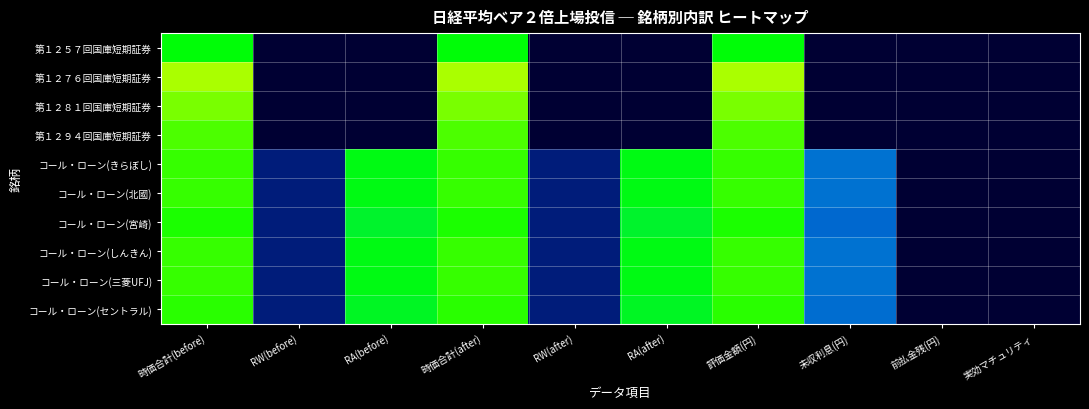

Reading right to left, transcribe all the data shown in this chart.

第１２５７回国庫短期証券: 実効マチュリティ=0.0	前払金残(円)=0.0	未収利息(円)=0.0	評価金額(円)=19.9	RA(after)=0.0	RW(after)=0.0	時価合計(after)=19.9	RA(before)=0.0	RW(before)=0.0	時価合計(before)=19.9
第１２７６回国庫短期証券: 実効マチュリティ=0.0	前払金残(円)=0.0	未収利息(円)=0.0	評価金額(円)=23.7	RA(after)=0.0	RW(after)=0.0	時価合計(after)=23.7	RA(before)=0.0	RW(before)=0.0	時価合計(before)=23.7
第１２８１回国庫短期証券: 実効マチュリティ=0.0	前払金残(円)=0.0	未収利息(円)=0.0	評価金額(円)=22.6	RA(after)=0.0	RW(after)=0.0	時価合計(after)=22.6	RA(before)=0.0	RW(before)=0.0	時価合計(before)=22.6
第１２９４回国庫短期証券: 実効マチュリティ=0.0	前払金残(円)=0.0	未収利息(円)=0.0	評価金額(円)=21.7	RA(after)=0.0	RW(after)=0.0	時価合計(after)=21.7	RA(before)=0.0	RW(before)=0.0	時価合計(before)=21.7
コール・ローン(きらぼし): 実効マチュリティ=0.0	前払金残(円)=0.0	未収利息(円)=9.9	評価金額(円)=21.2	RA(after)=19.6	RW(after)=3.0	時価合計(after)=21.2	RA(before)=19.6	RW(before)=3.0	時価合計(before)=21.2
コール・ローン(北國): 実効マチュリティ=0.0	前払金残(円)=0.0	未収利息(円)=9.9	評価金額(円)=21.2	RA(after)=19.6	RW(after)=3.0	時価合計(after)=21.2	RA(before)=19.6	RW(before)=3.0	時価合計(before)=21.2
コール・ローン(宮崎): 実効マチュリティ=0.0	前払金残(円)=0.0	未収利息(円)=9.4	評価金額(円)=20.7	RA(after)=19.1	RW(after)=3.0	時価合計(after)=20.7	RA(before)=19.1	RW(before)=3.0	時価合計(before)=20.7
コール・ローン(しんきん): 実効マチュリティ=0.0	前払金残(円)=0.0	未収利息(円)=9.9	評価金額(円)=21.2	RA(after)=19.6	RW(after)=3.0	時価合計(after)=21.2	RA(before)=19.6	RW(before)=3.0	時価合計(before)=21.2
コール・ローン(三菱UFJ): 実効マチュリティ=0.0	前払金残(円)=0.0	未収利息(円)=9.9	評価金額(円)=21.2	RA(after)=19.6	RW(after)=3.0	時価合計(after)=21.2	RA(before)=19.6	RW(before)=3.0	時価合計(before)=21.2
コール・ローン(セントラル): 実効マチュリティ=0.0	前払金残(円)=0.0	未収利息(円)=9.7	評価金額(円)=20.9	RA(after)=19.3	RW(after)=3.0	時価合計(after)=20.9	RA(before)=19.3	RW(before)=3.0	時価合計(before)=20.9